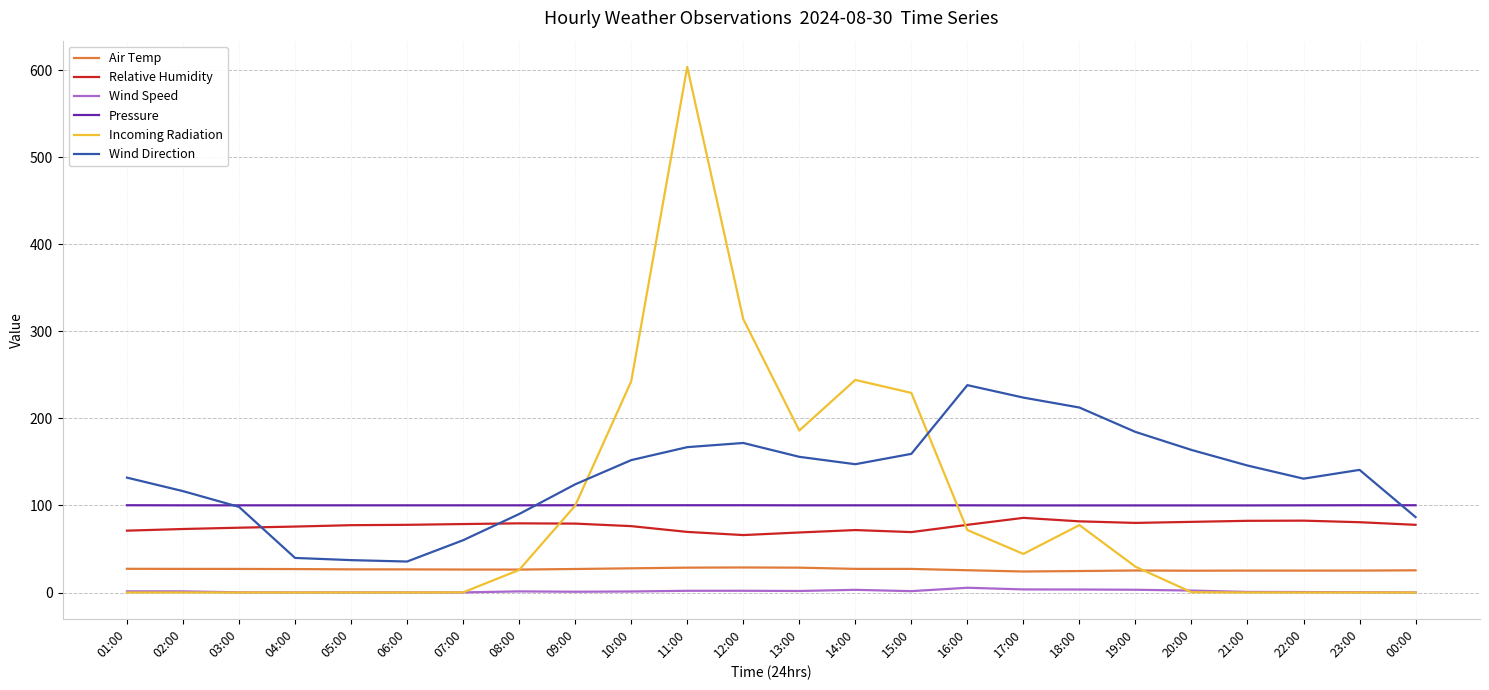

Is the value of Relative Humidity at 15:00 greater than the value of Air Temp at 12:00?

Yes